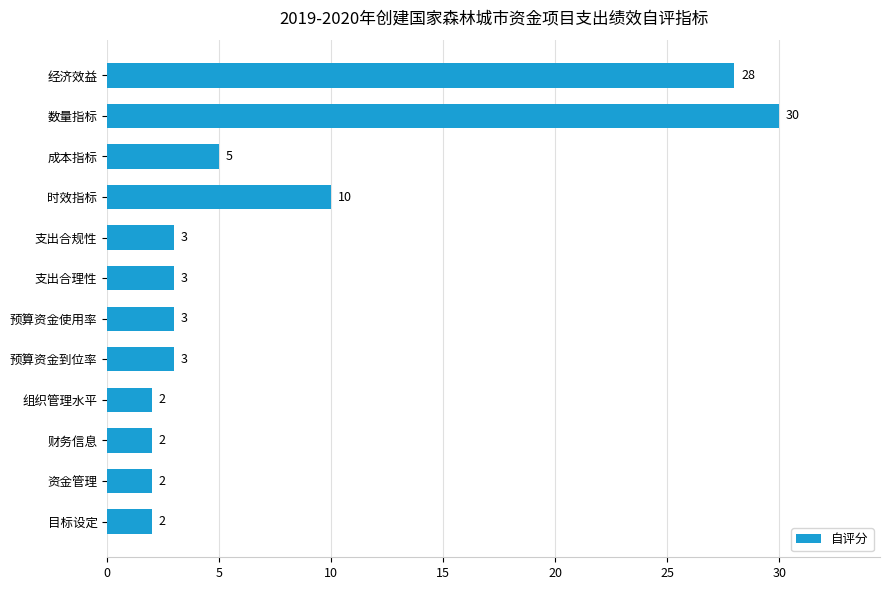

At which label is the value closest to 16?

时效指标